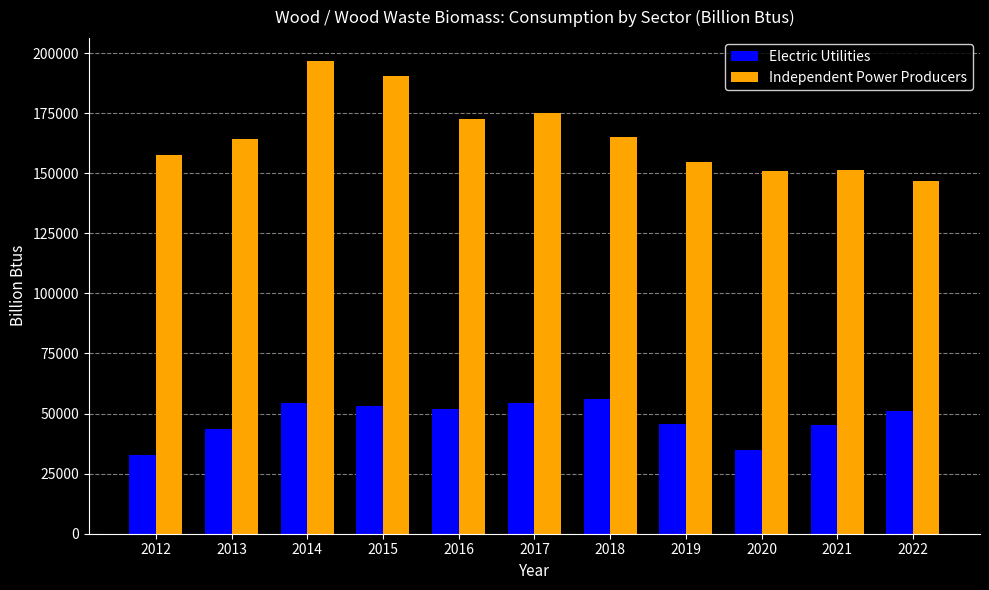

How many bars are there in each group?

2